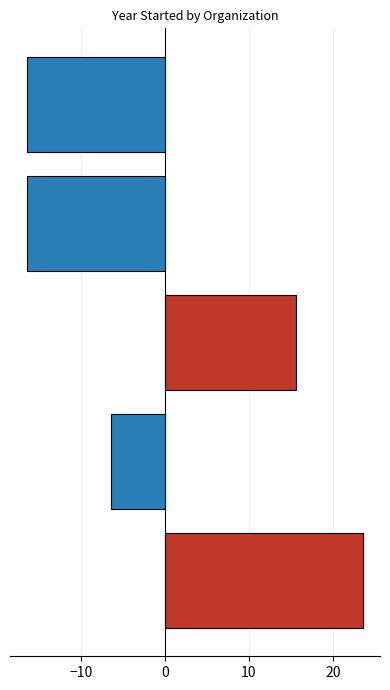

What is the minimum value shown in the chart?

-16.4